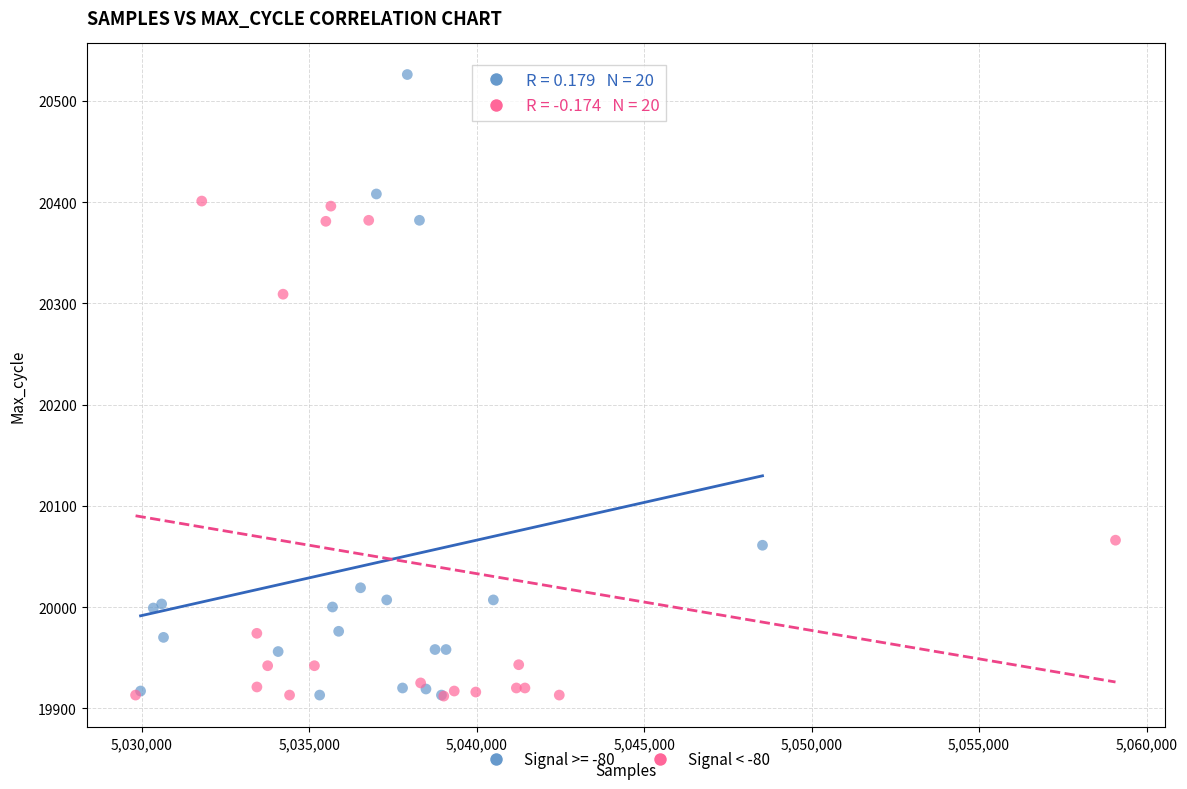

Which series reaches the maximum Y coordinate?

Signal >= -80